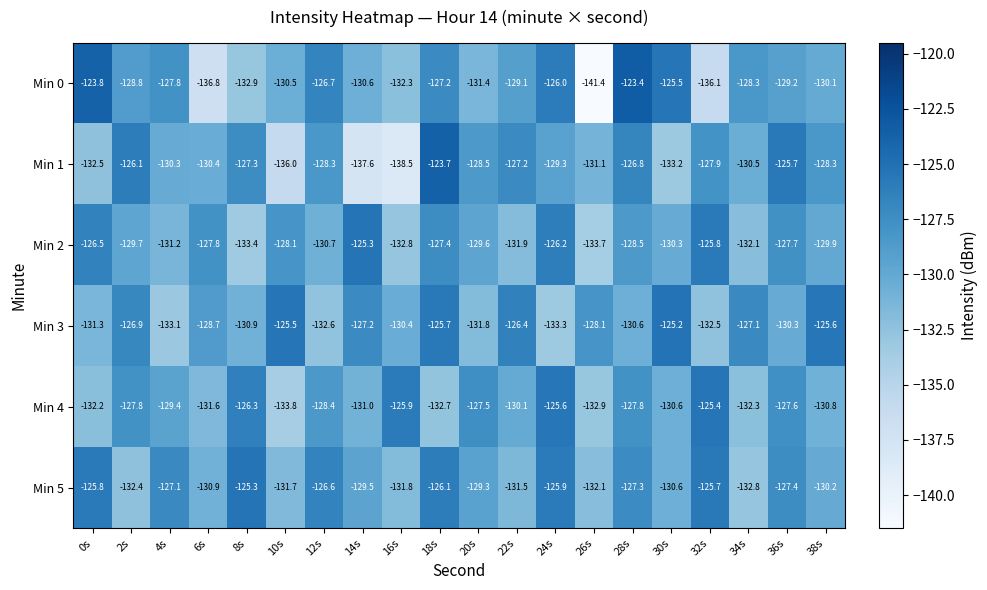

How many distinct data groups are displayed?

6